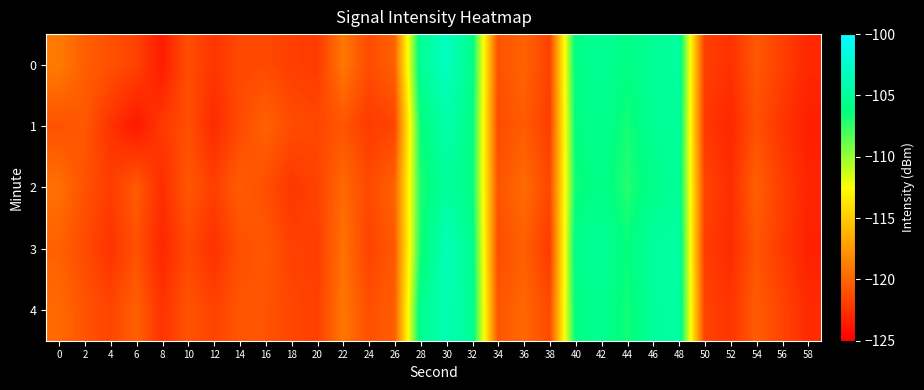

Which has a higher value, 50 or 16?

16